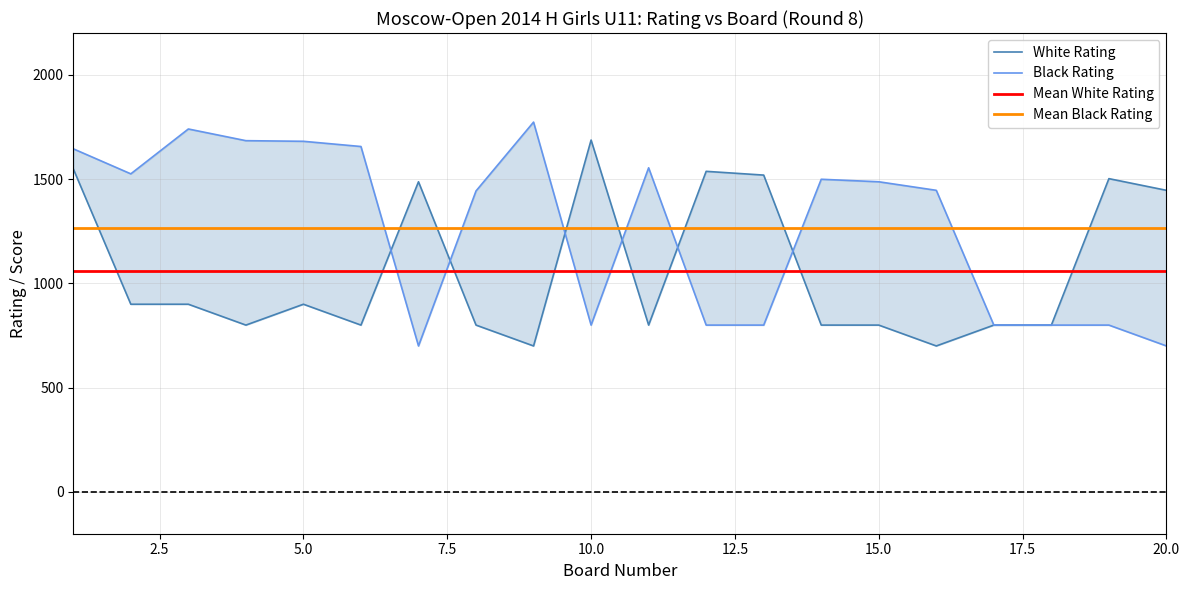

What is the difference between the maximum and minimum values in the White Rating series?

987